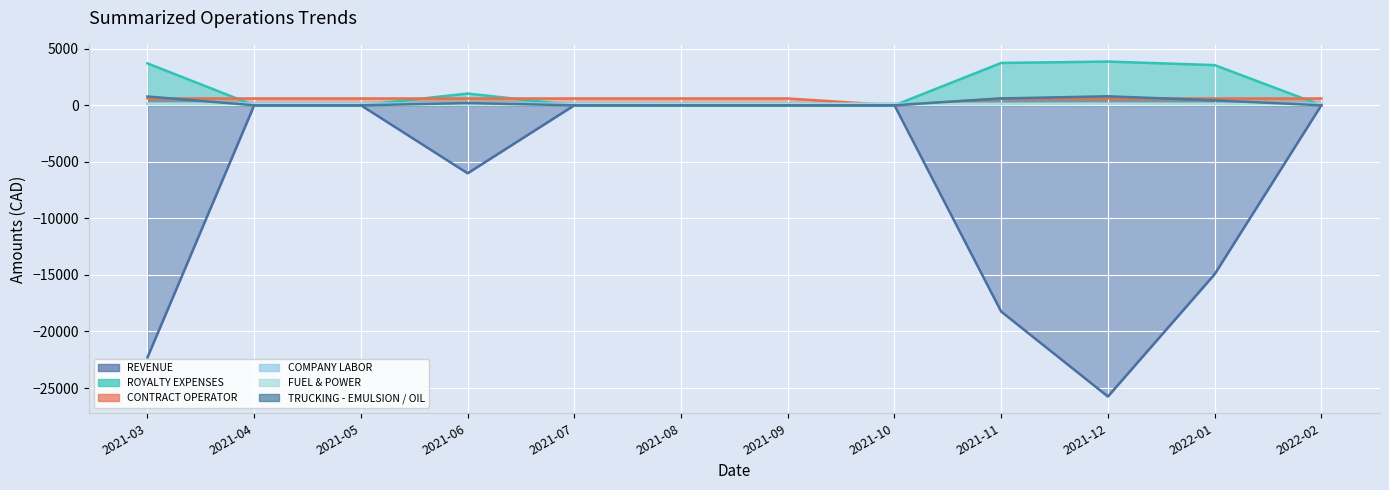

The FUEL & POWER series shows 96.3 at 2021-11. True or false?

True